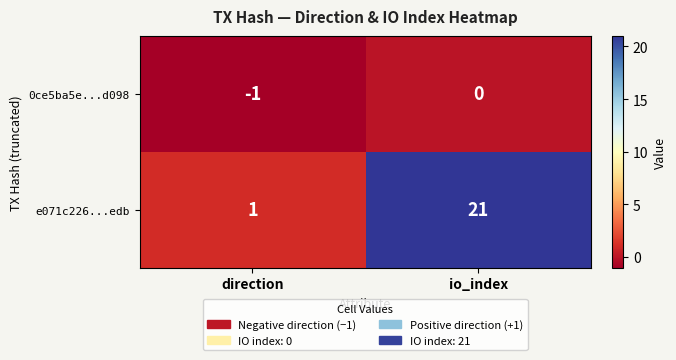

List the series in order of their overall mean, lowest first.

0ce5ba5e...d098, e071c226...edb